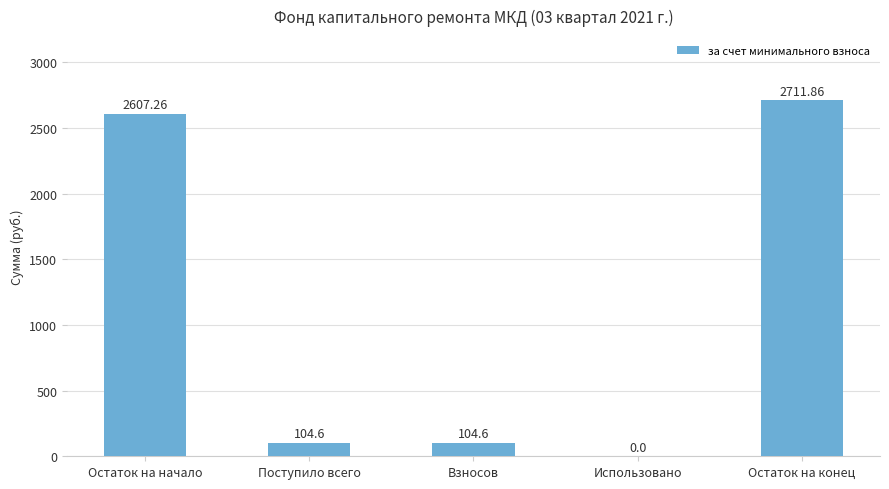

What is the sum of the values at Взносов and Остаток на начало?

2711.9